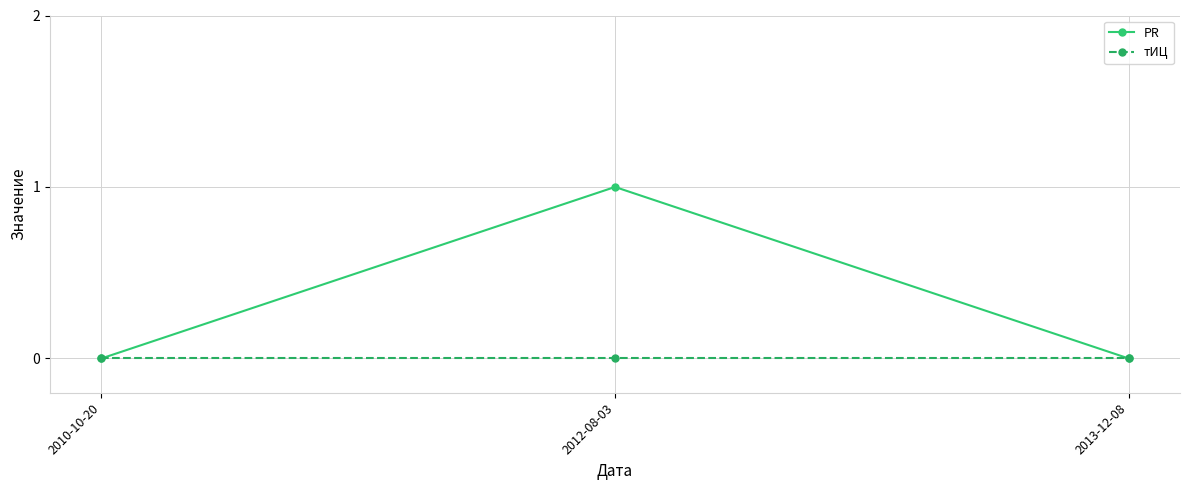

List the series in order of their peak value, lowest first.

тИЦ, PR